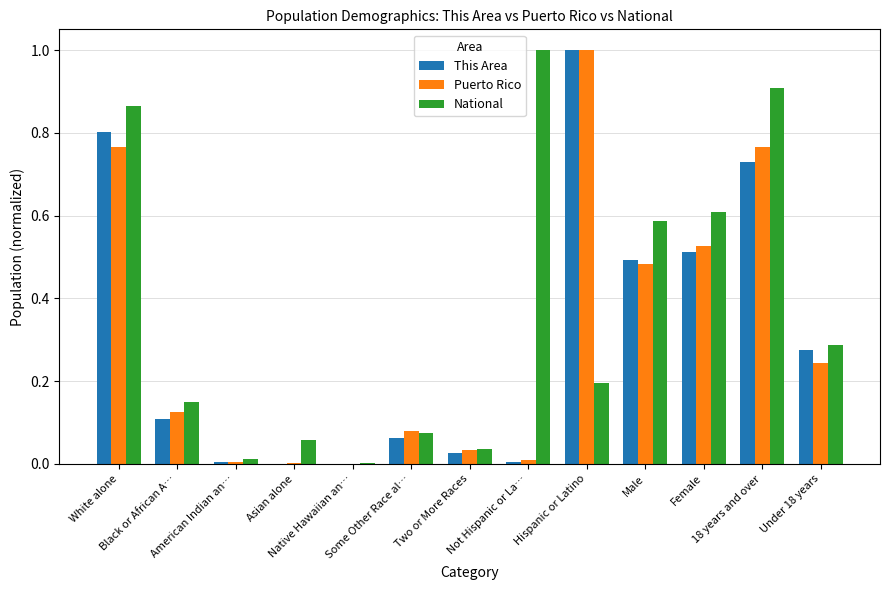

Which series has the largest total across all categories?

National